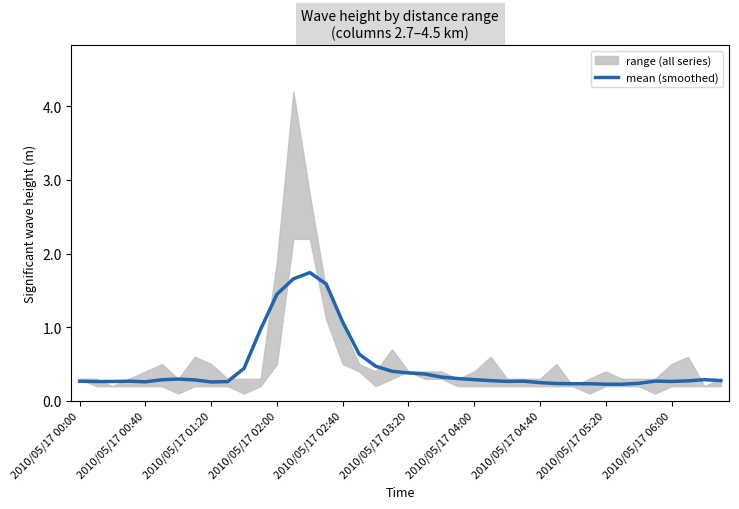

Reading left to right, extract all data points from this chart.

0.3	0.3	0.3	0.3	0.3	0.3	0.3	0.3	0.3	0.3	0.4	1.0	1.4	1.7	1.7	1.6	1.1	0.6	0.5	0.4	0.4	0.4	0.3	0.3	0.3	0.3	0.3	0.3	0.2	0.2	0.2	0.2	0.2	0.2	0.2	0.3	0.3	0.3	0.3	0.3